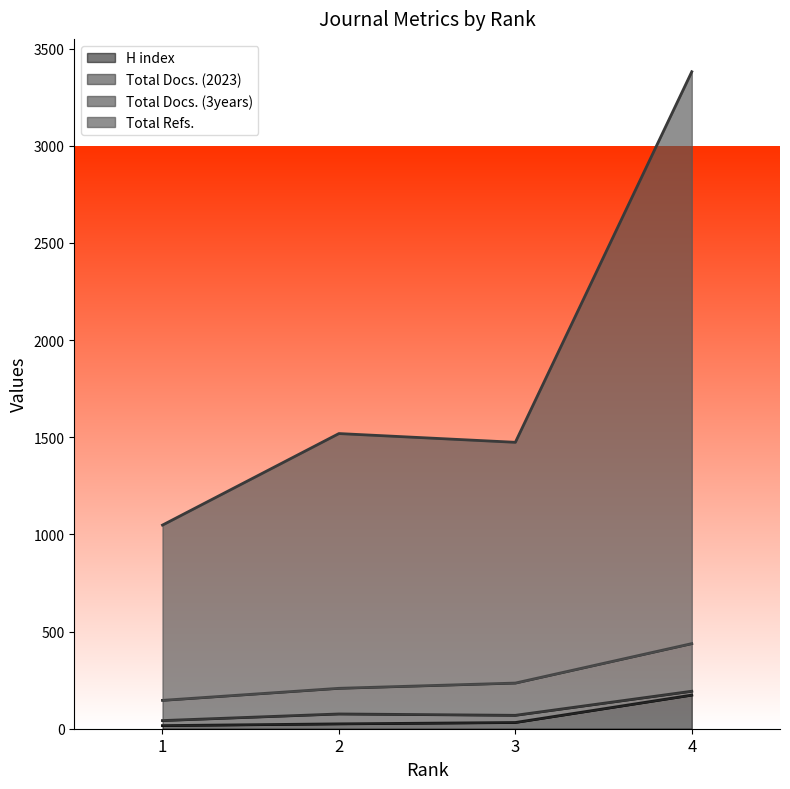

What is the sum of the Total Docs. (3years) values at 2 and 4?

646